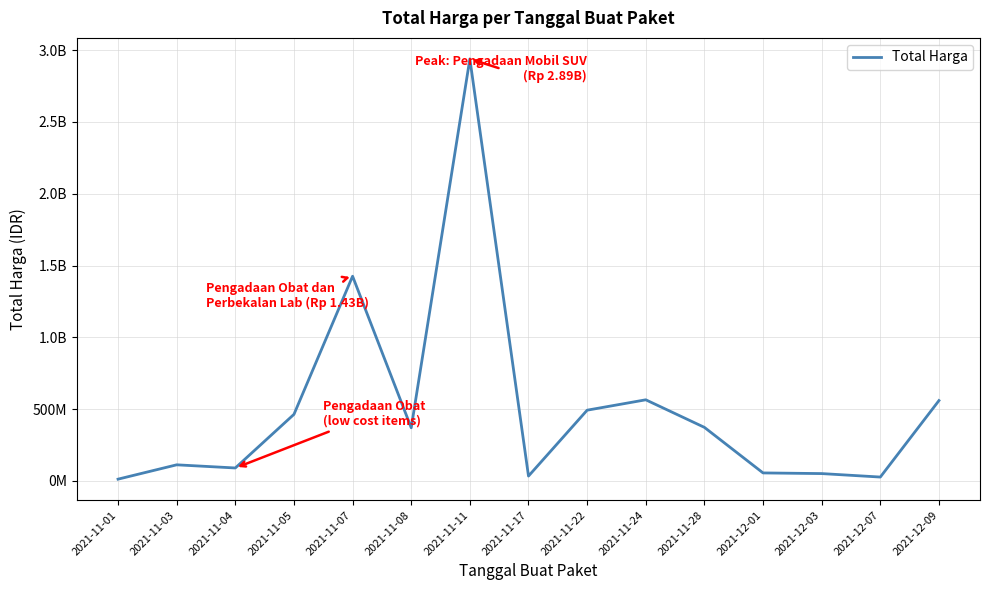

Which has a higher value, 2021-11-03 or 2021-11-22?

2021-11-22